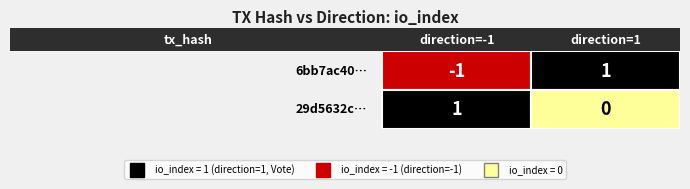

How many series are shown in this chart?

2